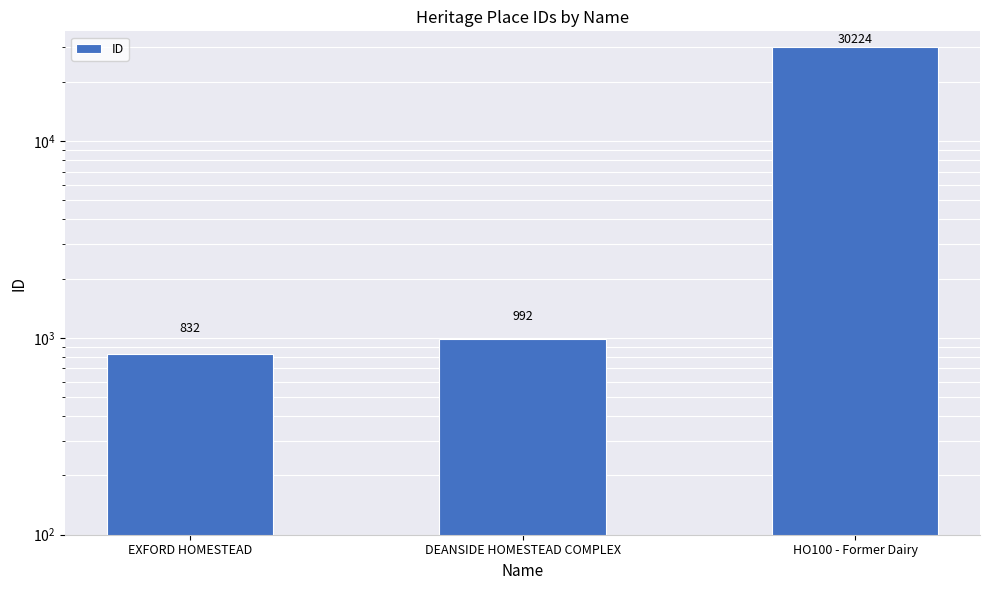

What value does the data have at DEANSIDE HOMESTEAD COMPLEX, to the nearest 10?

990